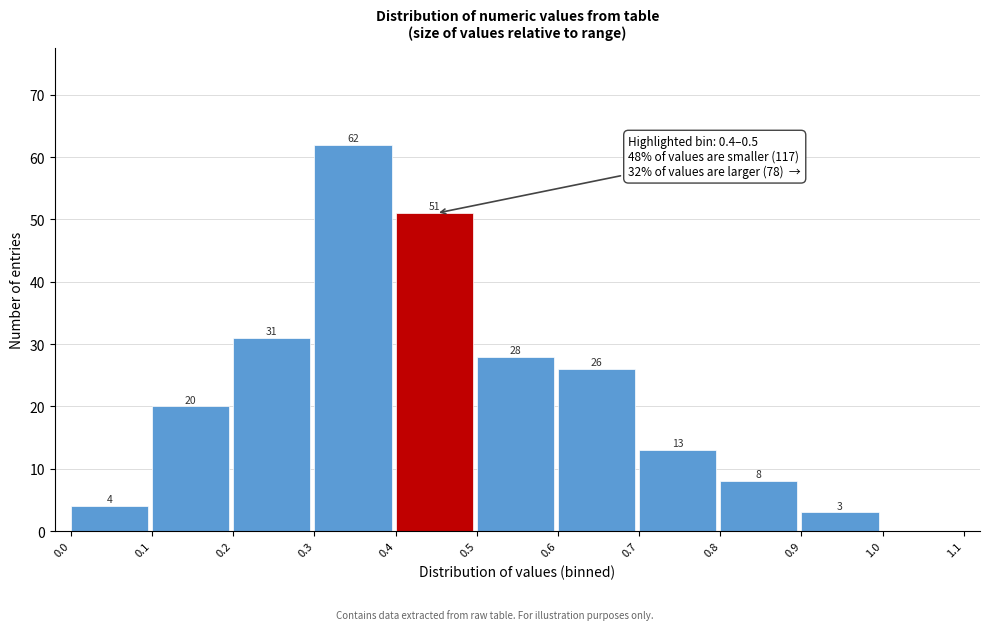

Over which range of the x-axis is the bar tallest?

0.3 to 0.4